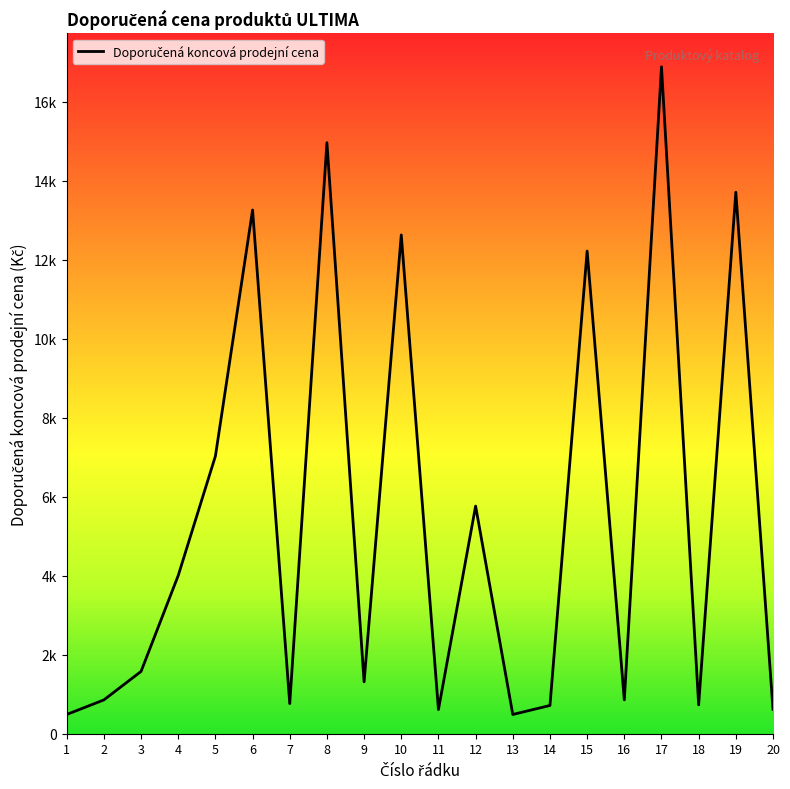

What is the value of the 6th point from the left?

13257